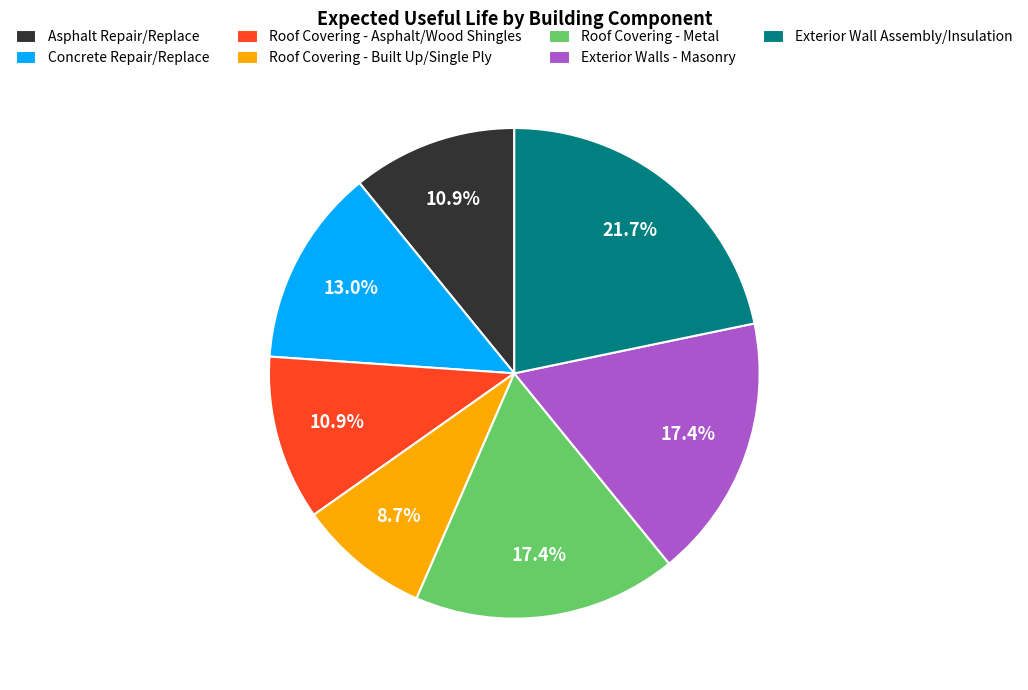

How many segments does this pie chart have?

7